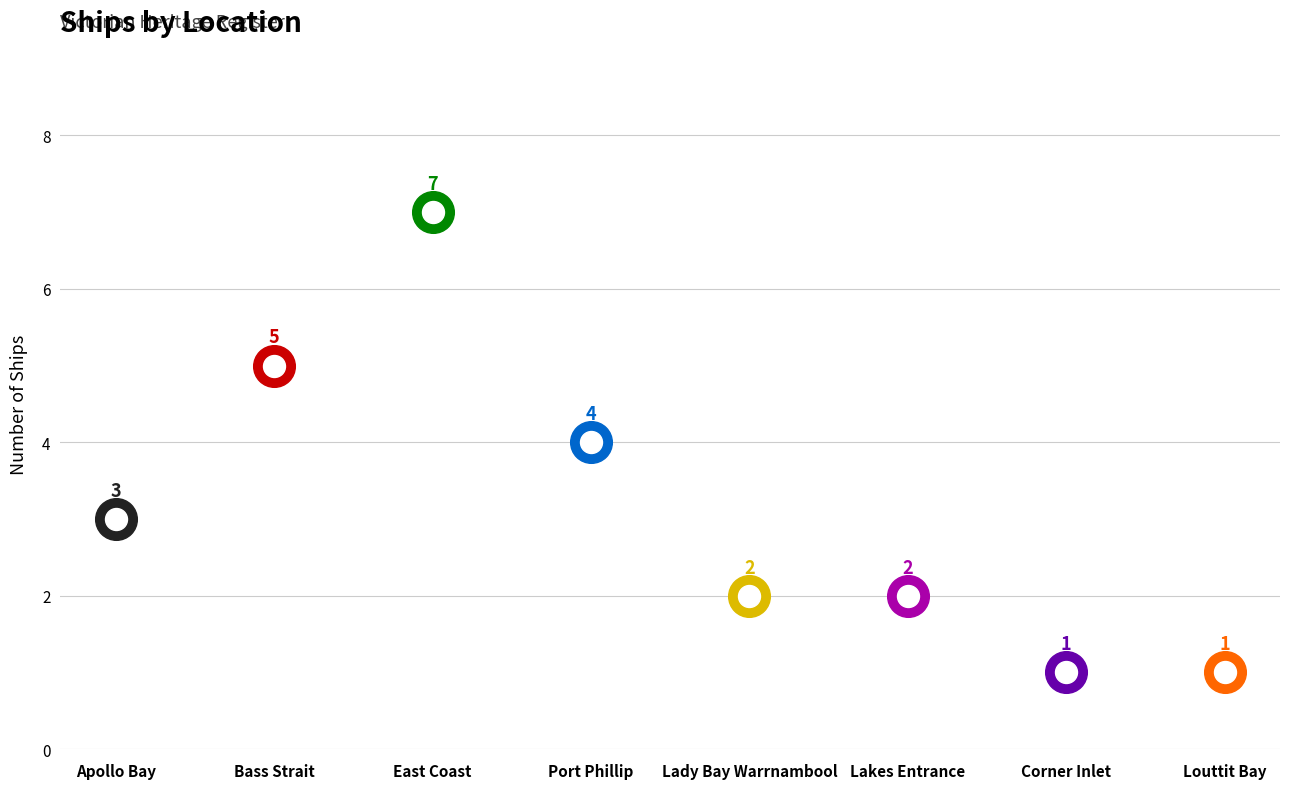

What is the change in value from Apollo Bay to Louttit Bay?

-2